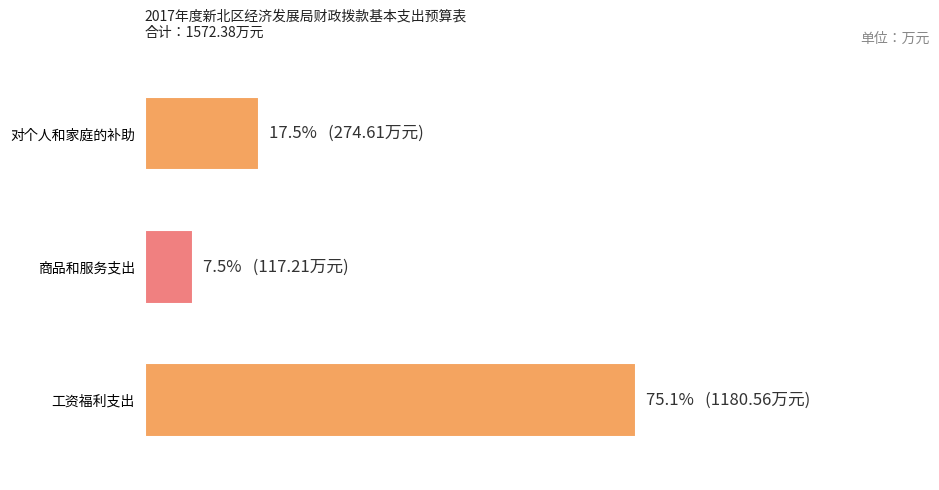

List the labels in order of value, largest first.

工资福利支出, 对个人和家庭的补助, 商品和服务支出